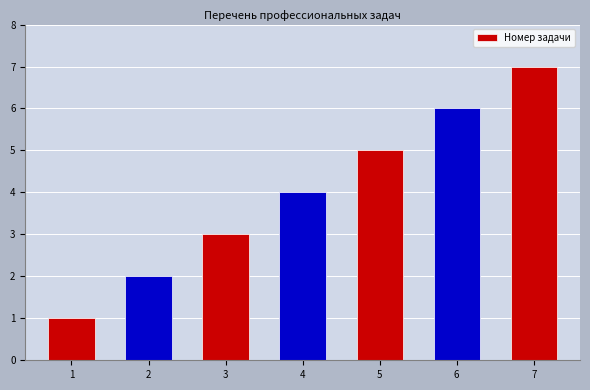

The value at 4 is 2. True or false?

False